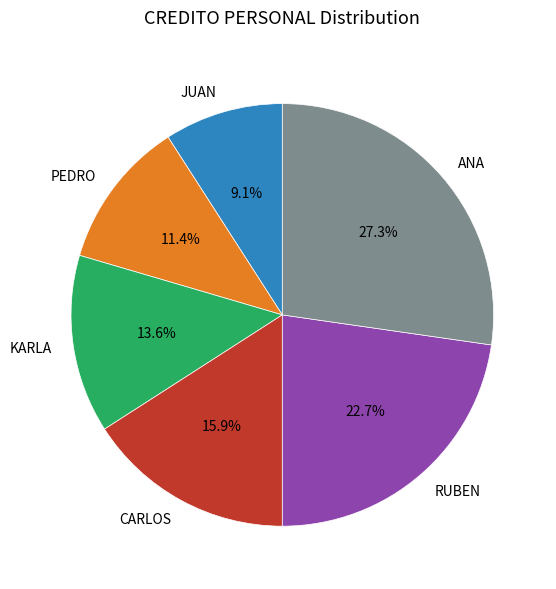

To the nearest percent, what is the combined percentage of CARLOS and PEDRO?

27%